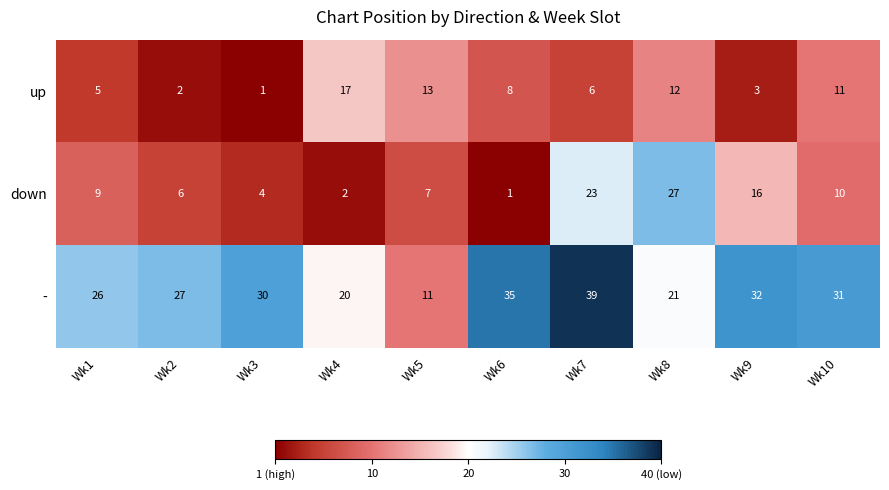

What is the smallest value displayed?

1